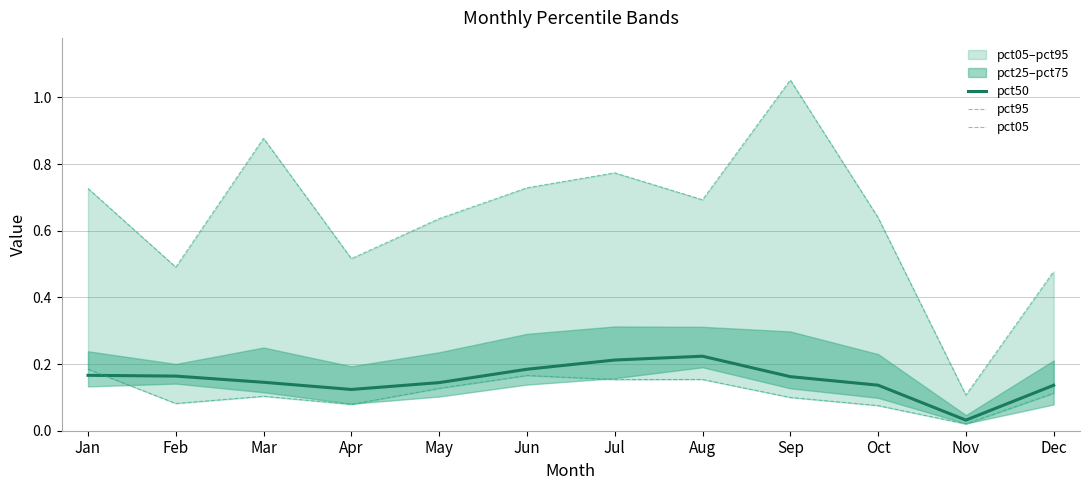

The value of pct50 at Aug is 0.4. True or false?

False